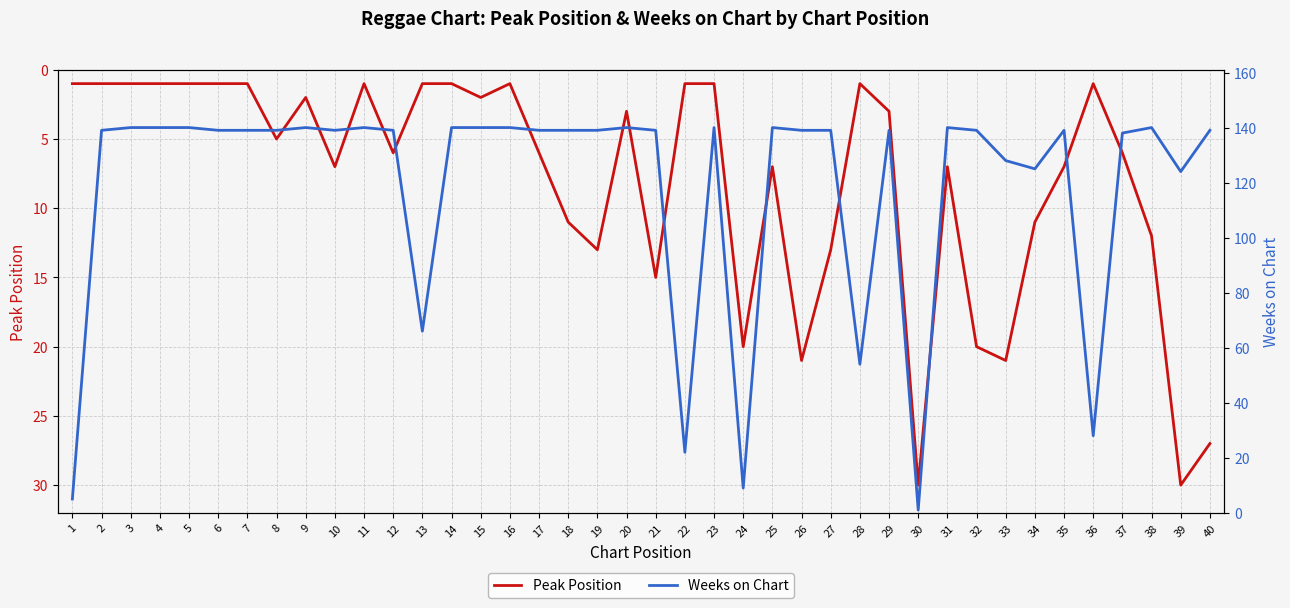

Rank the series by their maximum value, from highest to lowest.

Weeks on Chart, Peak Position